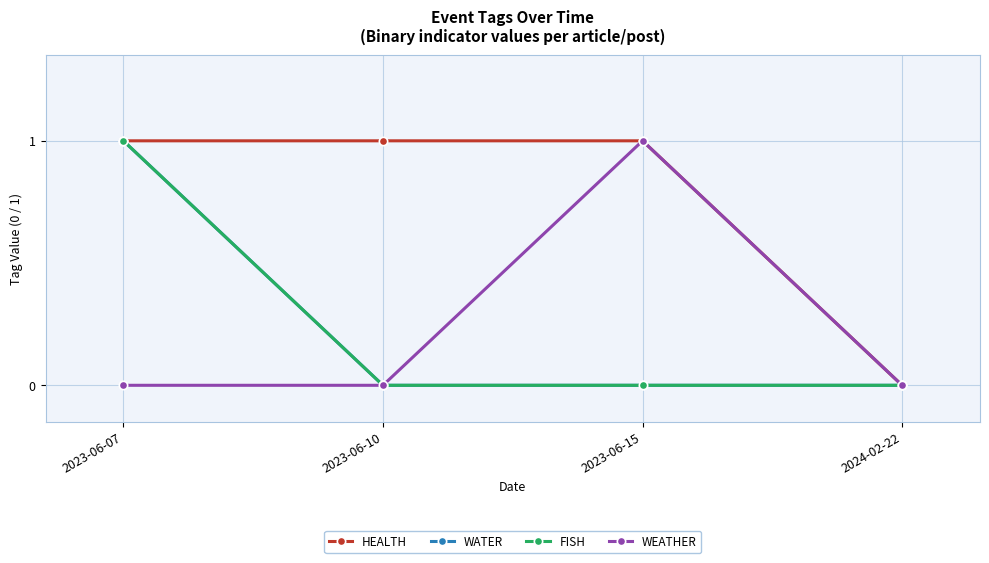

What is the label of the 4th point from the right?

2023-06-07